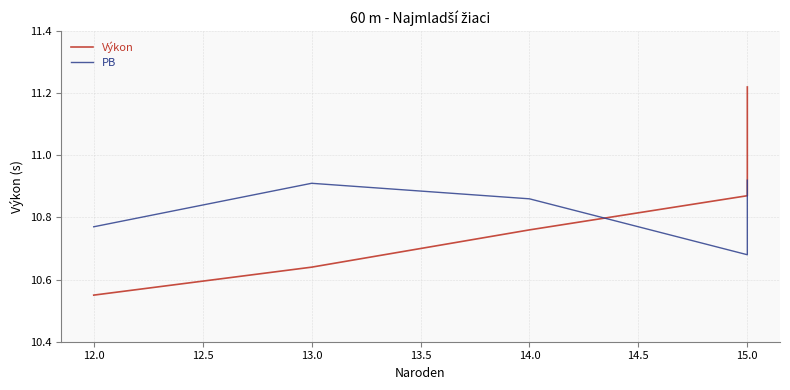

How many times do Výkon and PB cross each other?

1